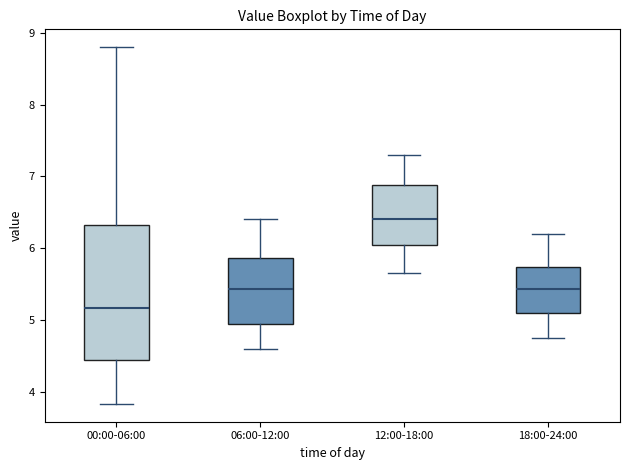

Which box has the lowest median line?

00:00-06:00